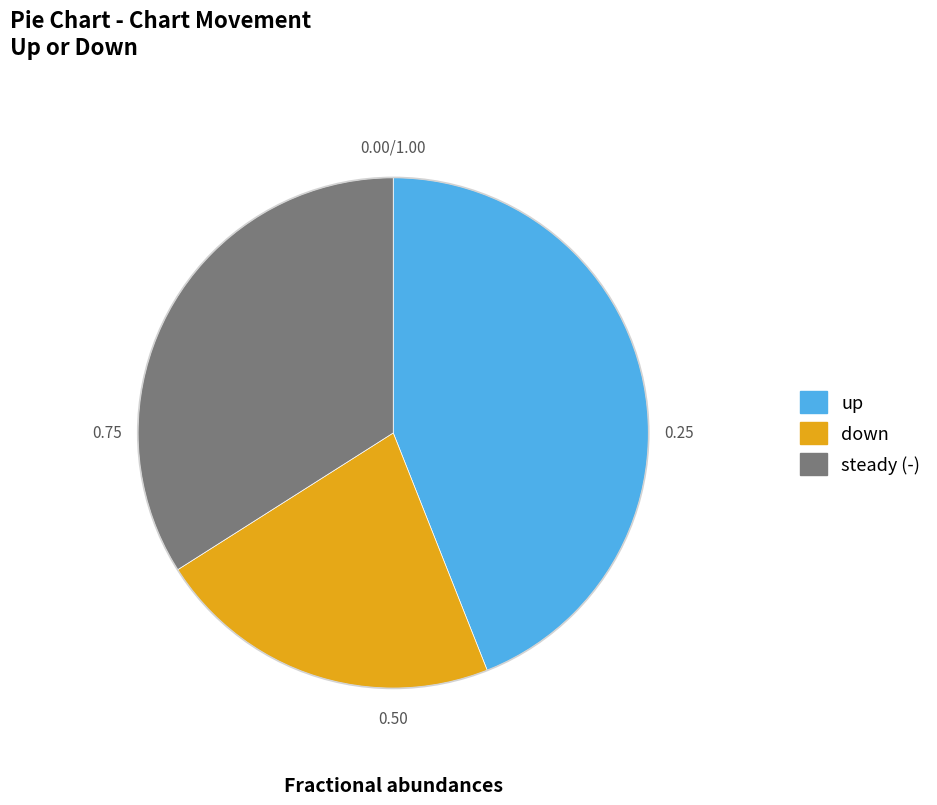

Does any single category account for the majority?

No